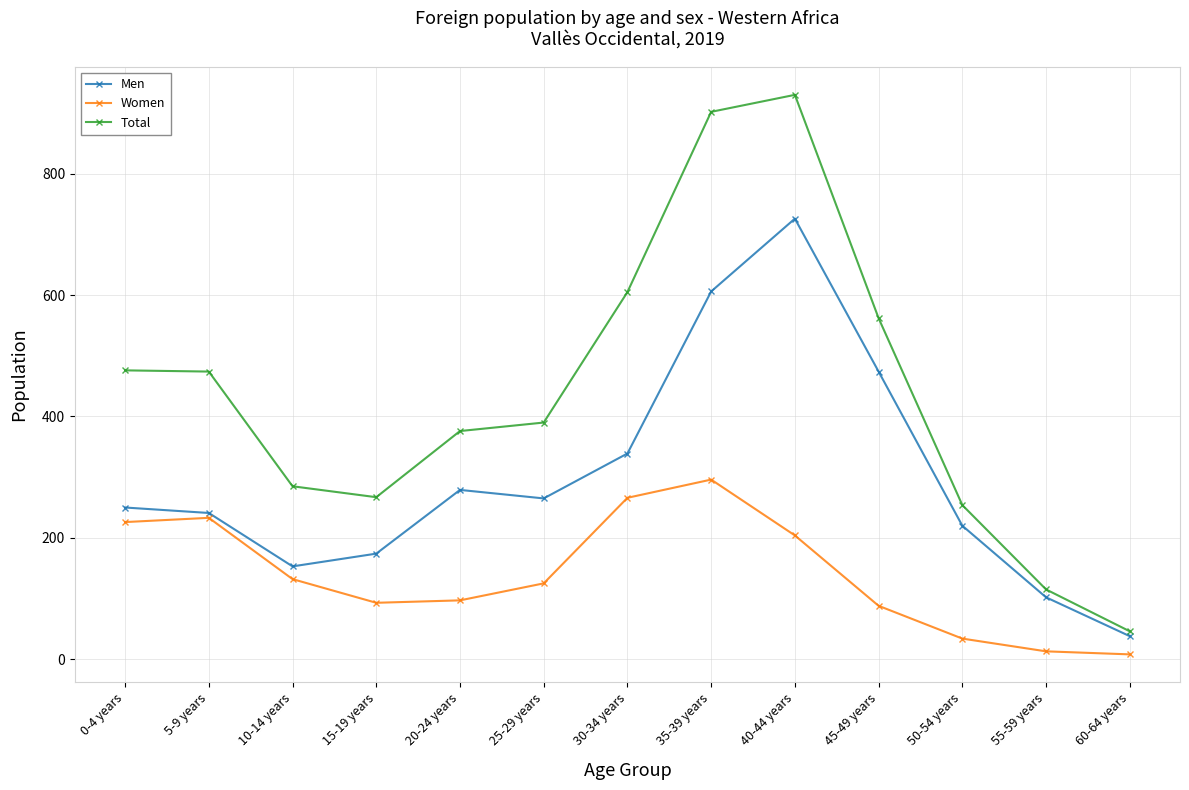

Which series has the largest total across all categories?

Total